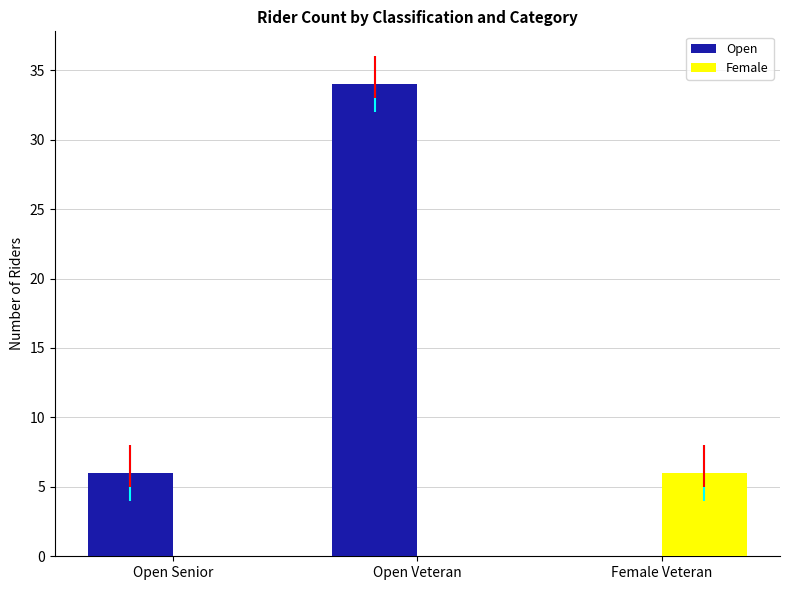

Which series has the largest total across all categories?

Open